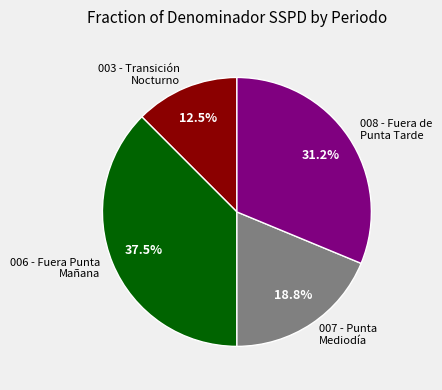

Rank the categories by value from lowest to highest.

003 - Transición Nocturno, 007 - Punta Mediodía, 008 - Fuera de Punta Tarde, 006 - Fuera Punta Mañana